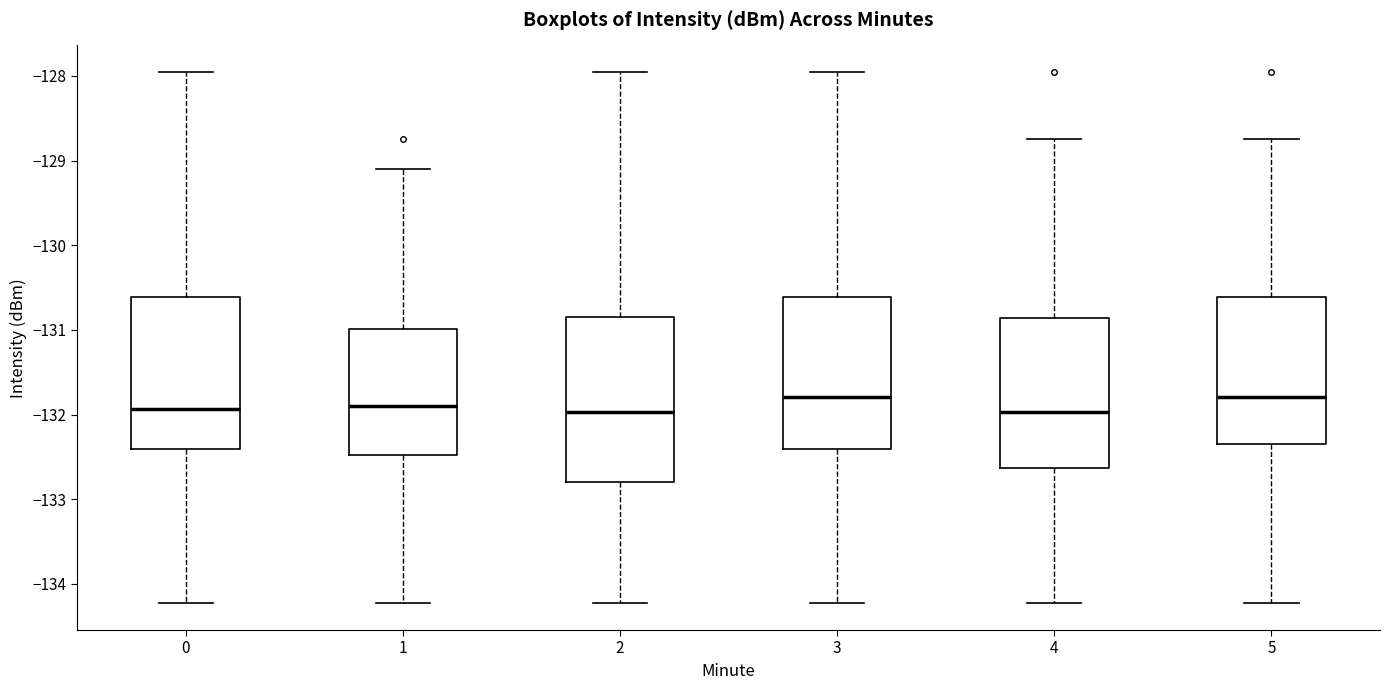

Which box is the tallest, from its lower edge to its upper edge?

2